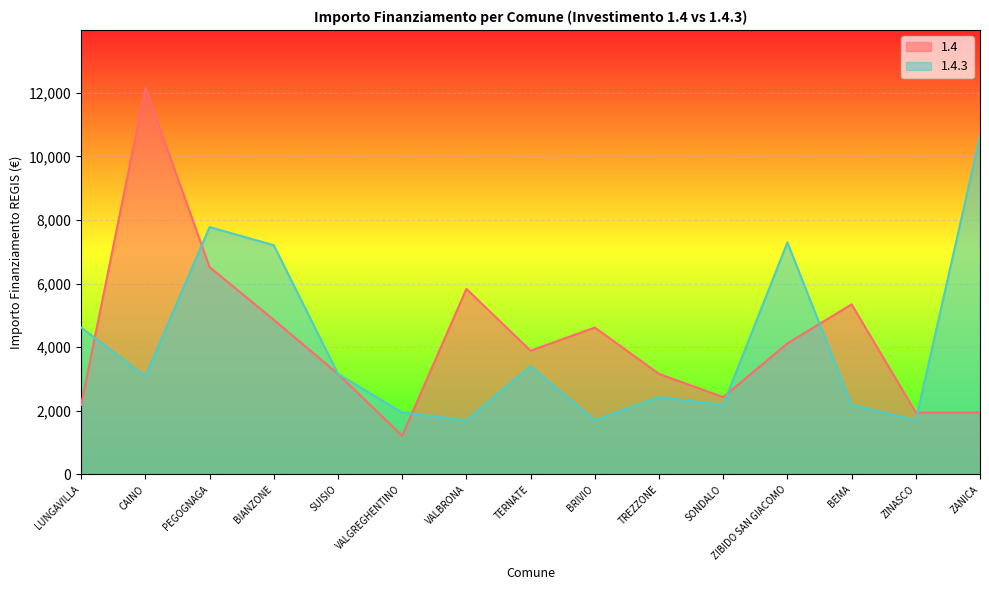

List the series in order of their overall mean, lowest first.

1.4.3, 1.4